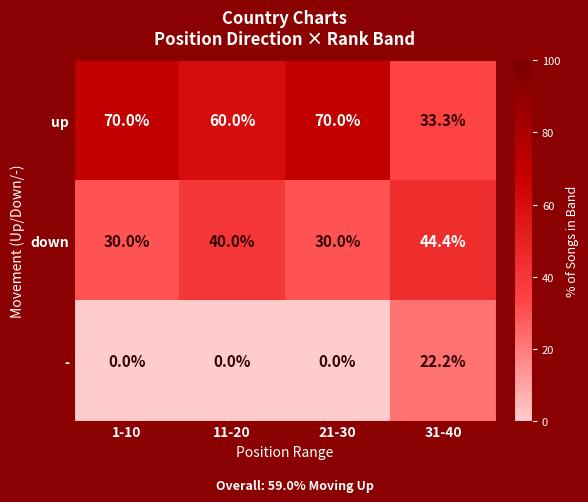

What is the highest value of the up series?

70.0